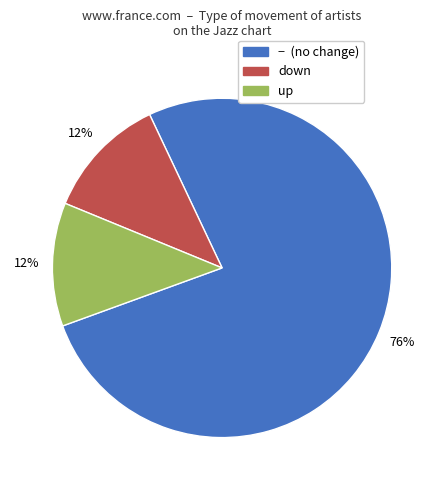

What is the largest slice in the pie chart?

− (no change)